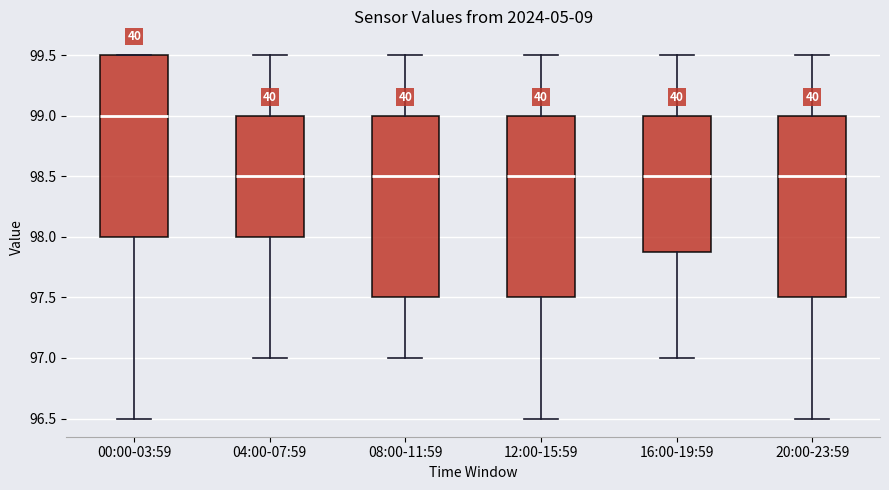

Reading left to right, read every box against the y-axis: the position of its median line, the range the box covers, and the ends of its whiskers. The values are not printed on the chart, so give them approximately, as read against the axis.

00:00-03:59: median 99.0, box 98.0 to 99.5, whiskers 96.5 to 99.5
04:00-07:59: median 98.5, box 98.0 to 99.0, whiskers 97.0 to 99.5
08:00-11:59: median 98.5, box 97.5 to 99.0, whiskers 97.0 to 99.5
12:00-15:59: median 98.5, box 97.5 to 99.0, whiskers 96.5 to 99.5
16:00-19:59: median 98.5, box 97.9 to 99.0, whiskers 97.0 to 99.5
20:00-23:59: median 98.5, box 97.5 to 99.0, whiskers 96.5 to 99.5